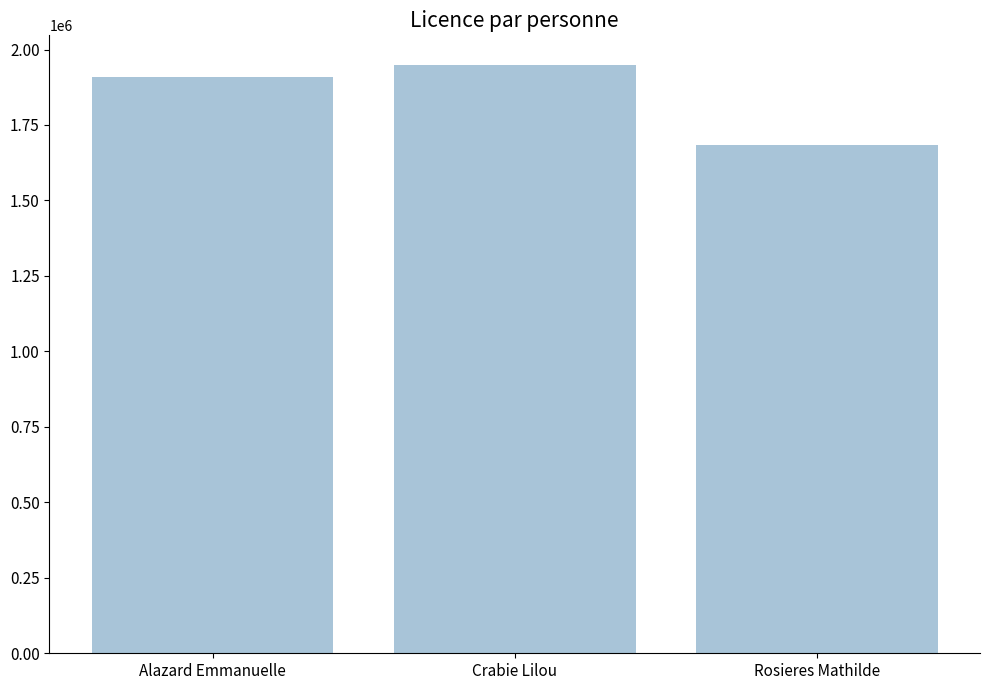

Reading left to right, list all the values displayed in this chart.

Alazard Emmanuelle=1909619	Crabie Lilou=1949533	Rosieres Mathilde=1683102